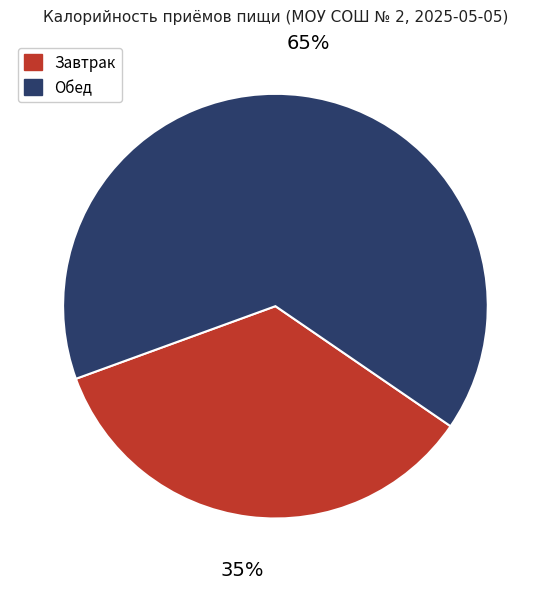

To the nearest percent, what is the difference between the largest and smallest slice percentages?

30%